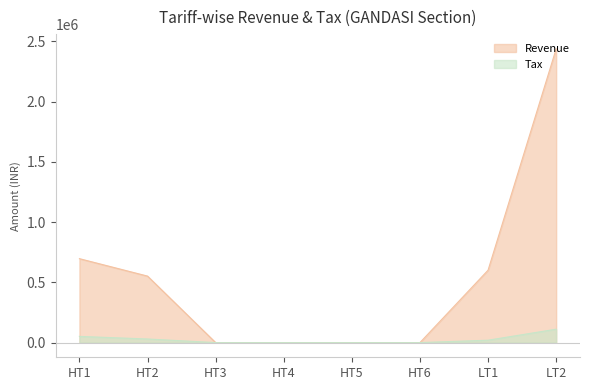

True or false: Tax has more than 1 interior local peaks.

False